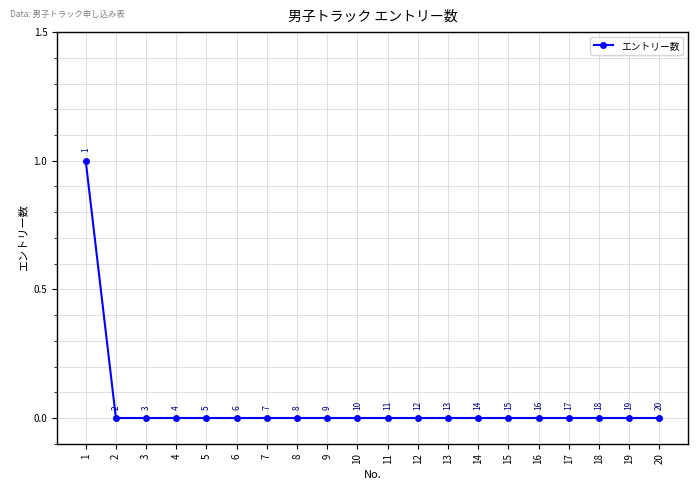

How many data points does each series have?

20